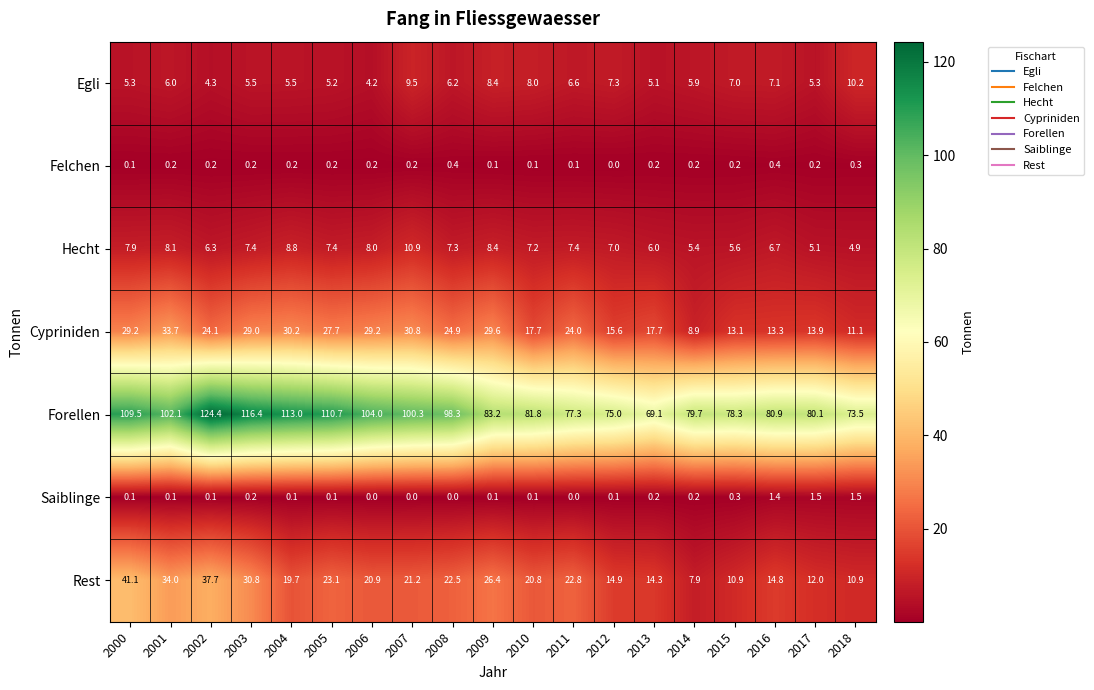

At 2006, list the series in order from smallest to largest.

Saiblinge, Felchen, Egli, Hecht, Rest, Cypriniden, Forellen